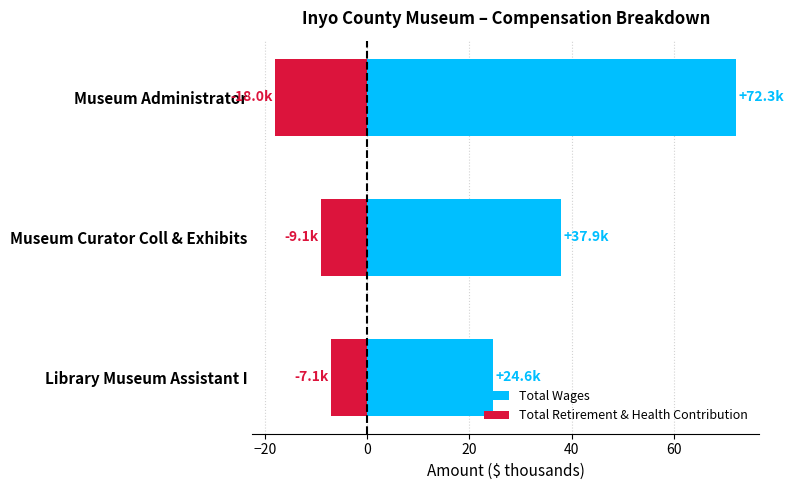

Which series has the largest total across all categories?

Total Wages